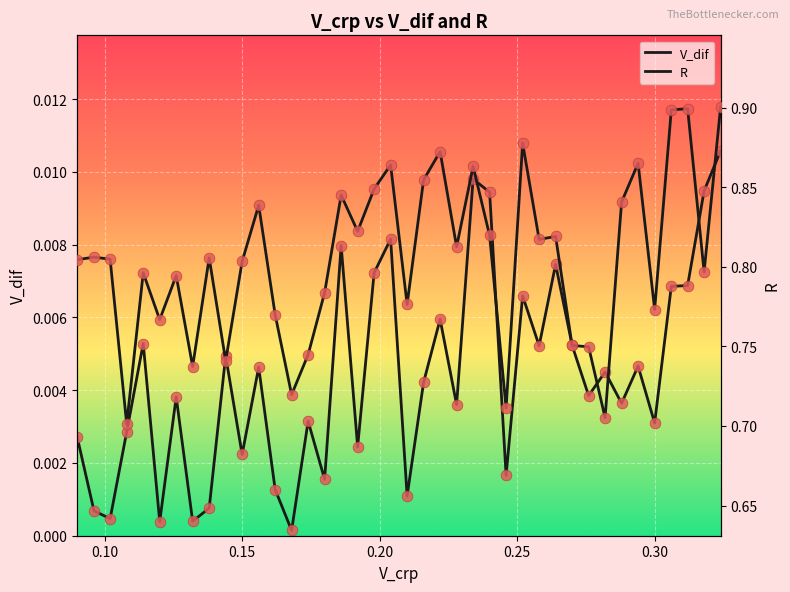

At how many categories does at least one series exceed 0?

40